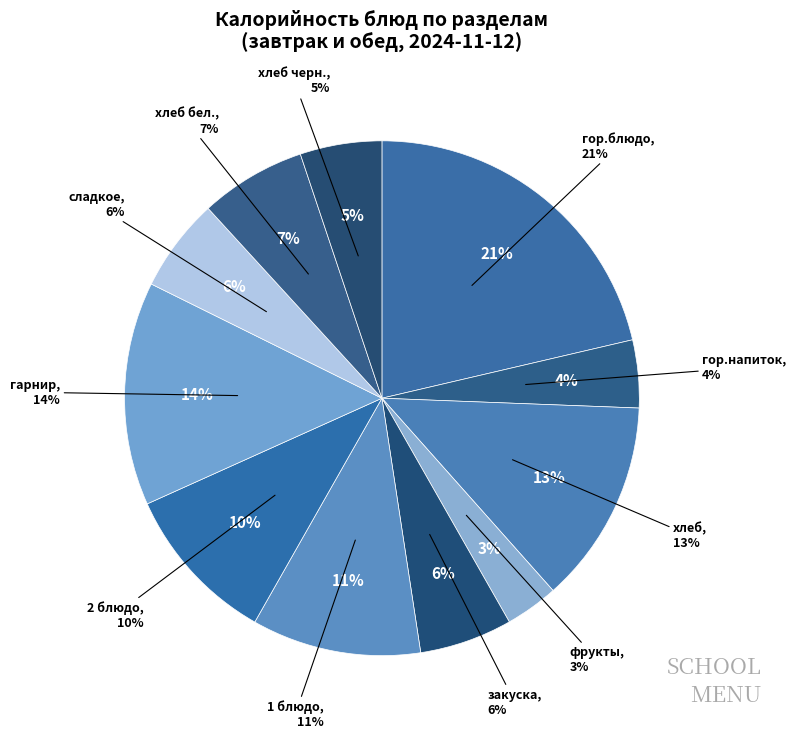

Is there any slice that represents more than half of the pie?

No